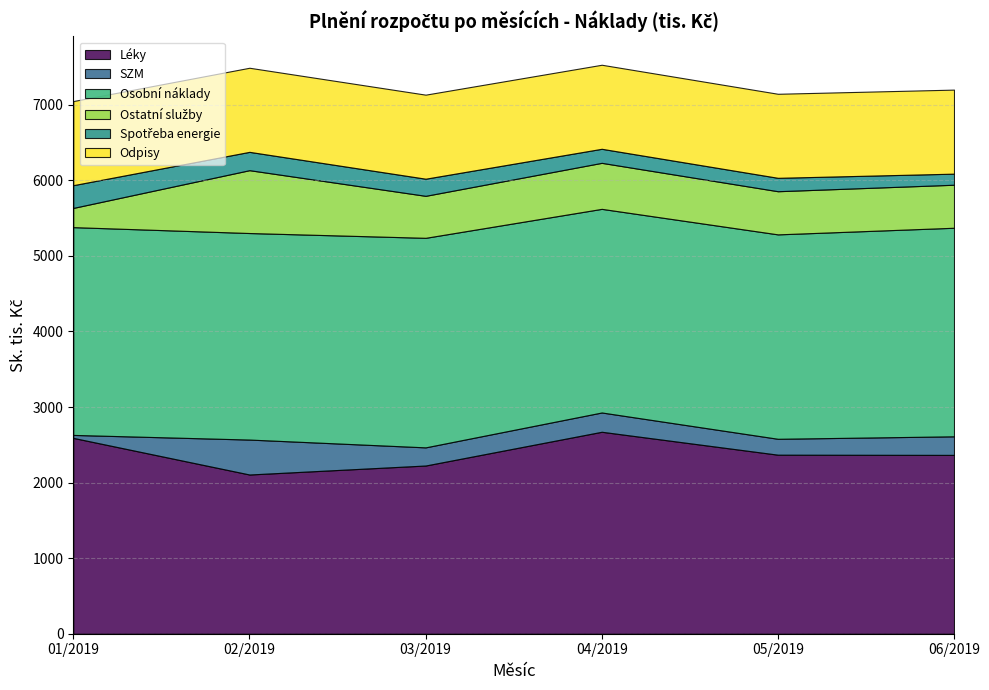

Which has a higher value, 06/2019 or 03/2019?

06/2019